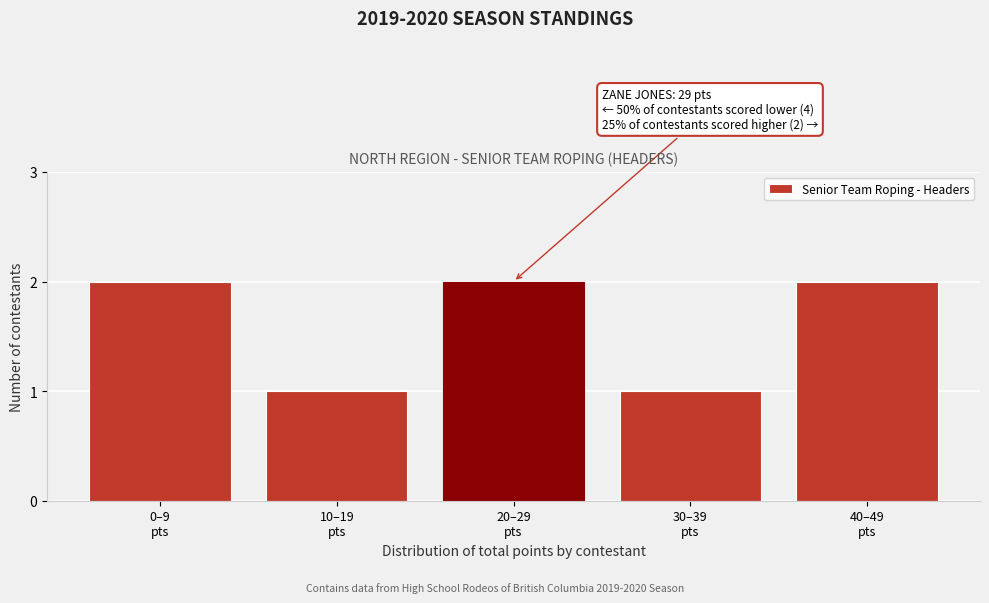

Reading left to right, list all the values displayed in this chart.

2	1	2	1	2